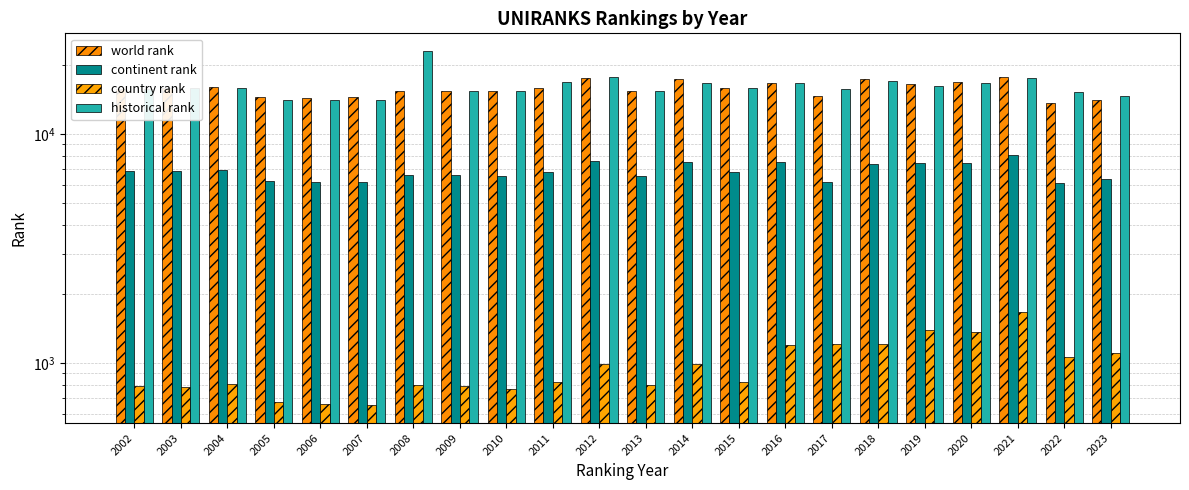

List the labels in order of country rank value, smallest first.

2007, 2006, 2005, 2010, 2003, 2009, 2002, 2008, 2013, 2004, 2011, 2015, 2012, 2014, 2022, 2023, 2016, 2018, 2017, 2020, 2019, 2021